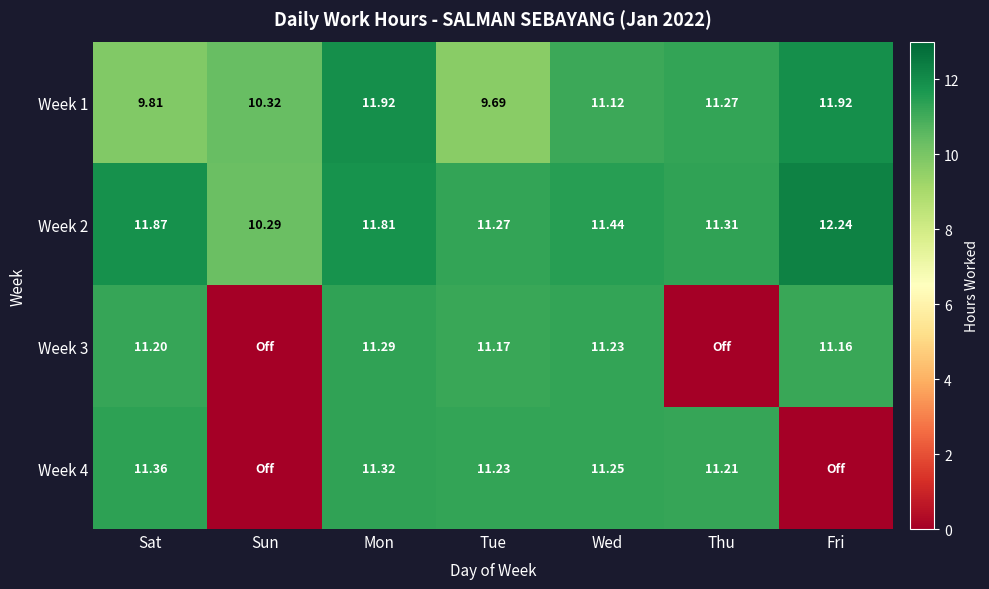

The value of Week 1 at Fri is 11.9. True or false?

True